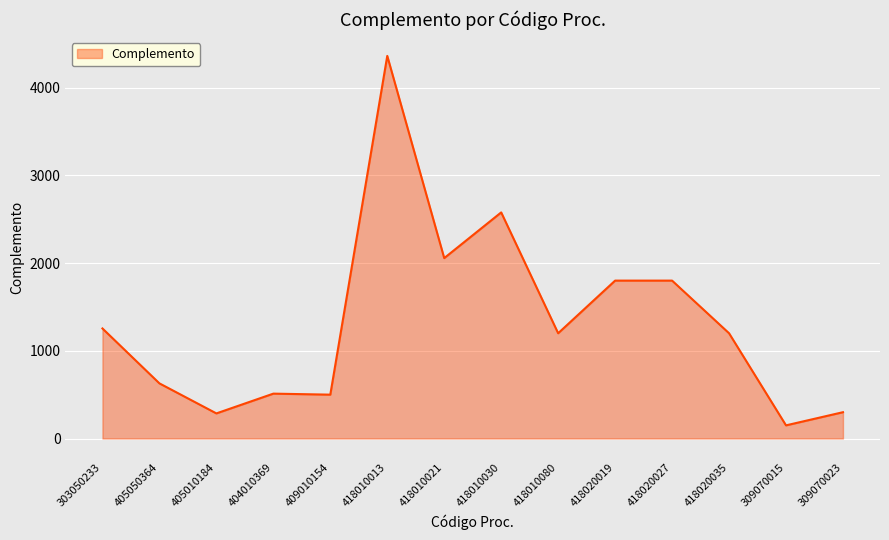

Where is the data nearest to the value 2255?

418010021